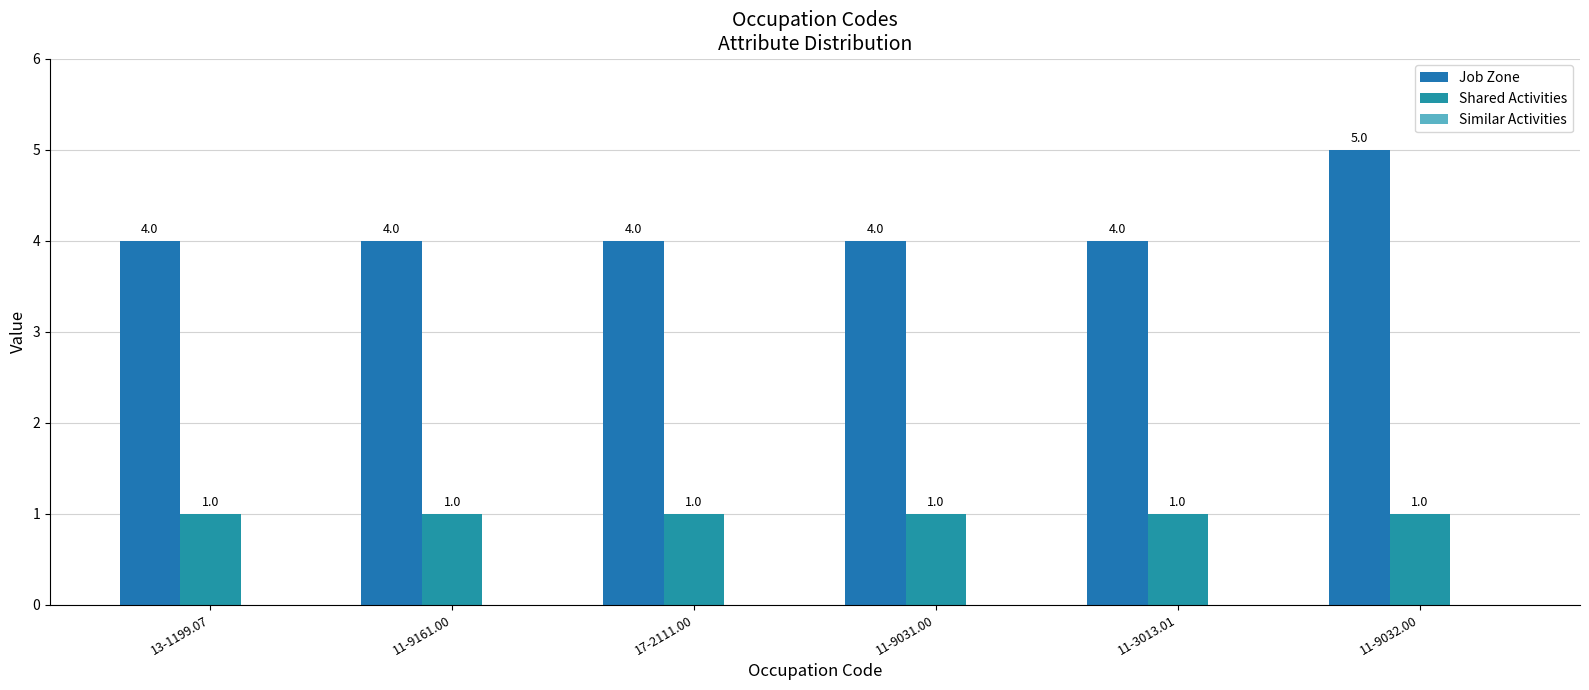

Are the bars grouped side by side (vs. stacked)?

Yes